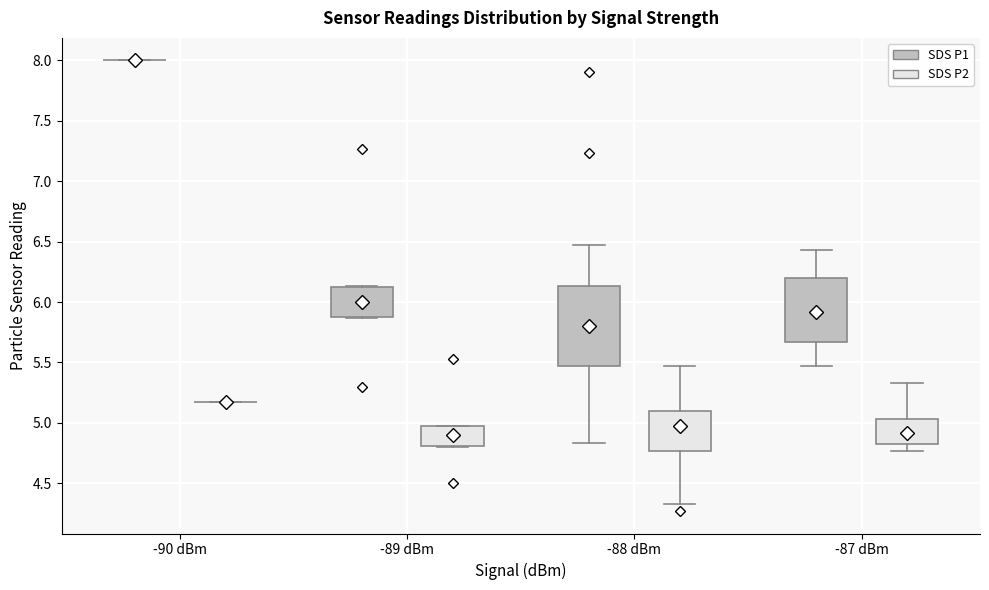

Reading left to right, read every box against the y-axis: the position of its median line, the range the box covers, and the ends of its whiskers. The values are not printed on the chart, so give them approximately, as read against the axis.

-90 dBm (SDS P1): box collapsed to a line at 8.00, whiskers 8.00 to 8.00
-90 dBm (SDS P2): box collapsed to a line at 5.15, whiskers 5.15 to 5.15
-89 dBm (SDS P1): median 6.00, box 5.90 to 6.10, whiskers 5.85 to 6.15
-89 dBm (SDS P2): median 4.90, box 4.80 to 4.95, whiskers 4.80 to 4.95
-88 dBm (SDS P1): median 5.80, box 5.45 to 6.15, whiskers 4.85 to 6.45
-88 dBm (SDS P2): median 4.95, box 4.75 to 5.10, whiskers 4.35 to 5.45
-87 dBm (SDS P1): median 5.90, box 5.65 to 6.20, whiskers 5.45 to 6.45
-87 dBm (SDS P2): median 4.90, box 4.80 to 5.05, whiskers 4.75 to 5.35